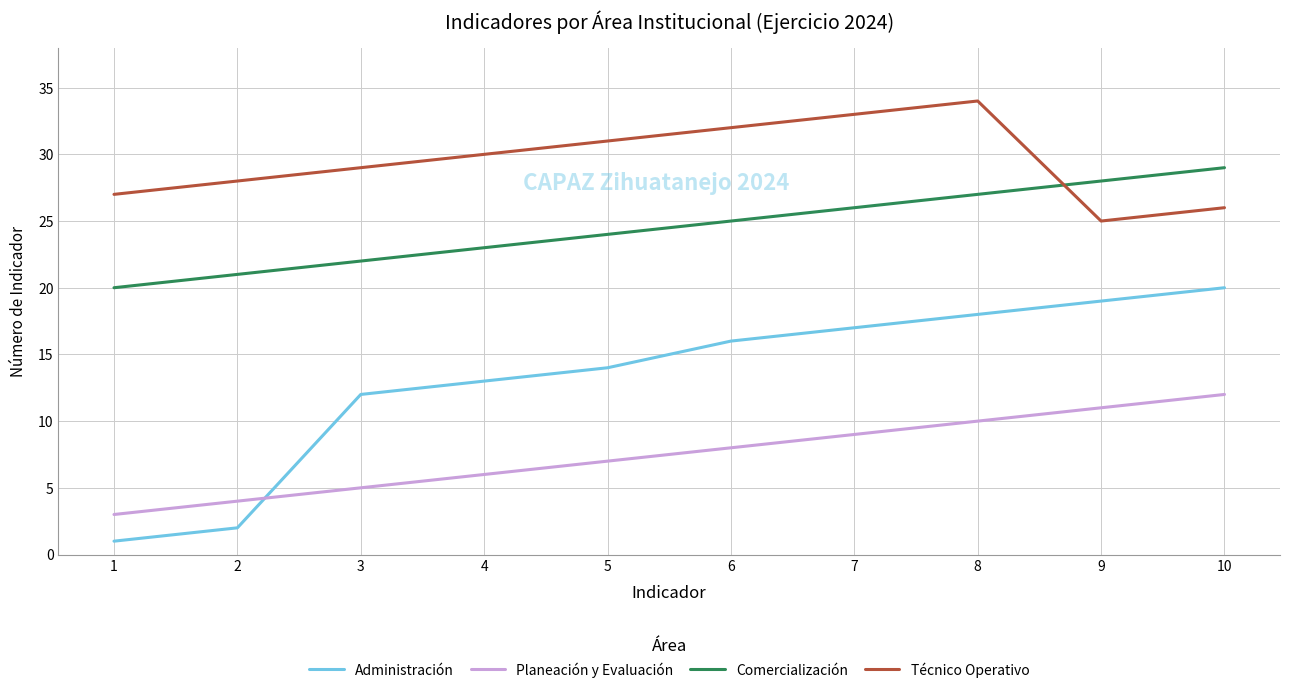

Between 5 and 8, which series saw the biggest shift?

Administración